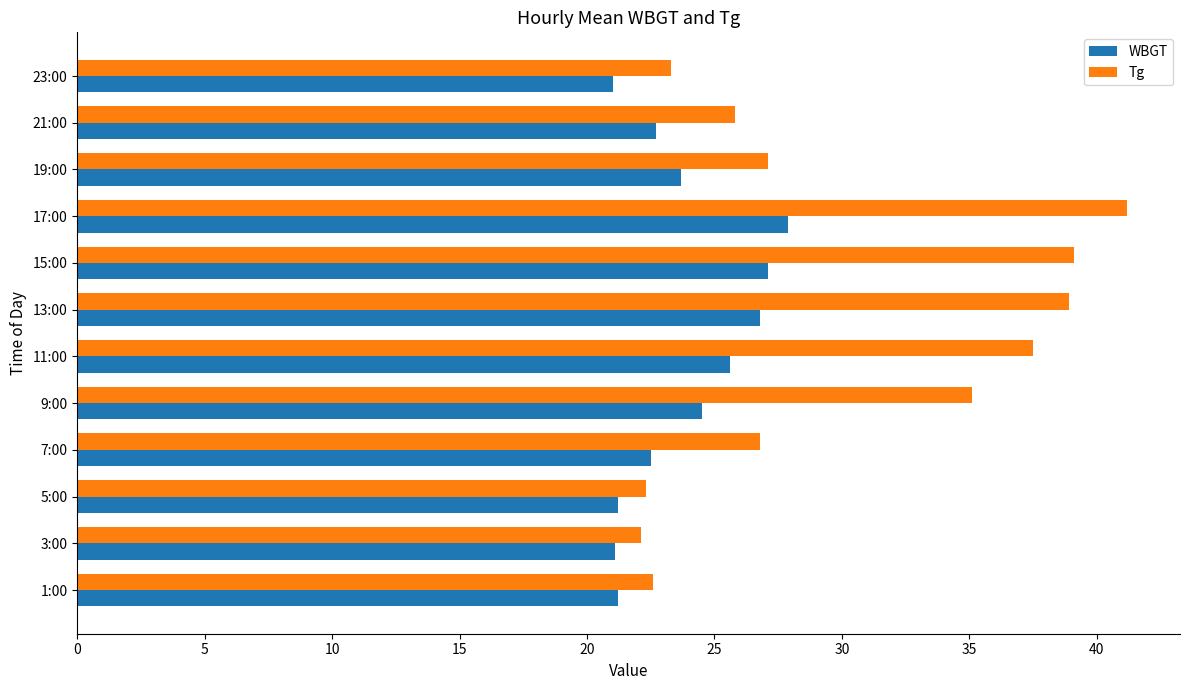

Rank the series by their maximum value, from highest to lowest.

Tg, WBGT